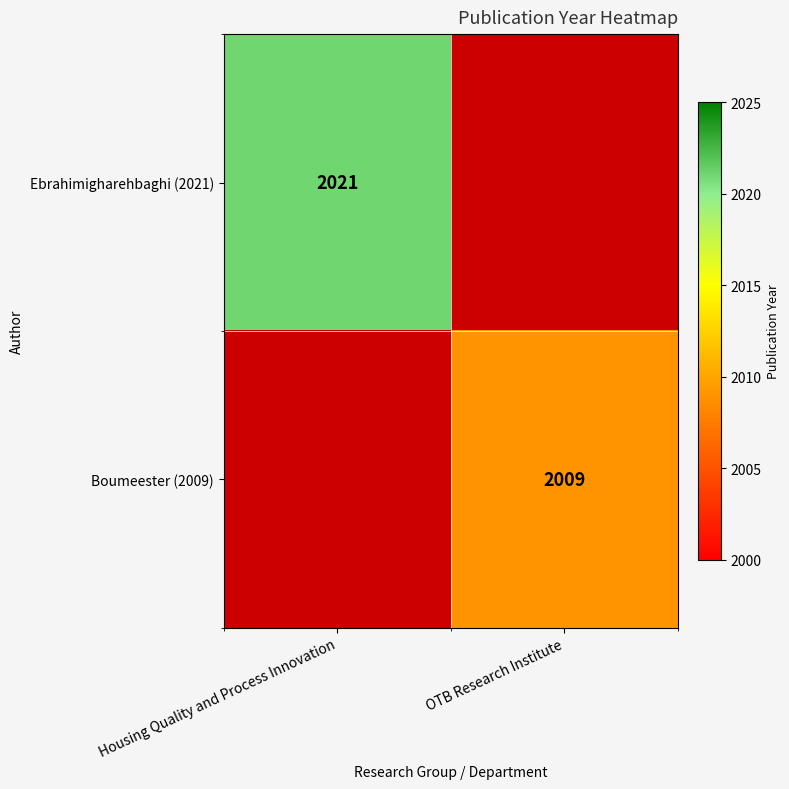

The Ebrahimigharehbaghi (2021) series shows 2021 at Housing Quality and Process Innovation. True or false?

True